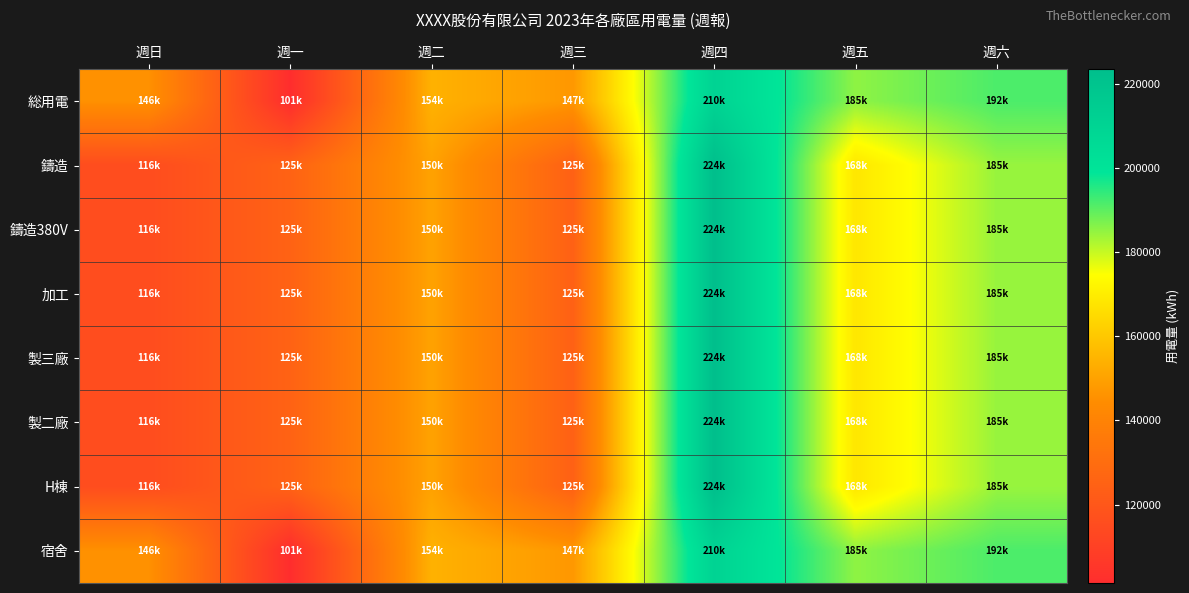

Which series changed the most between 週四 and 週六?

鑄造